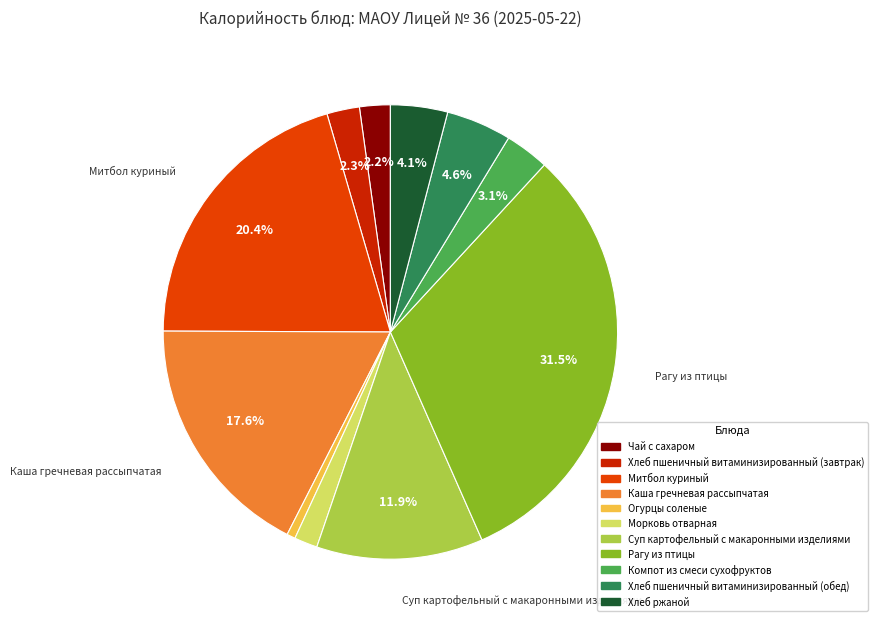

To the nearest percent, what portion does Компот из смеси сухофруктов represent?

3%